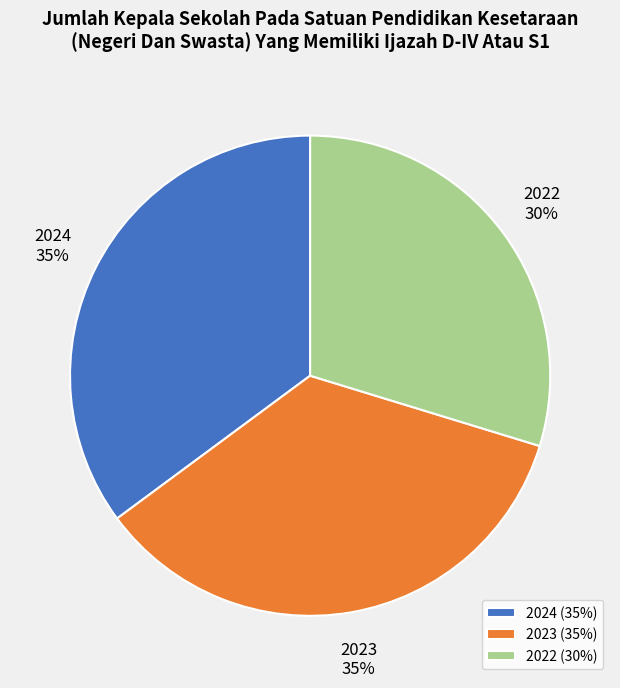

Which has a higher value, 2023 or 2022?

2023